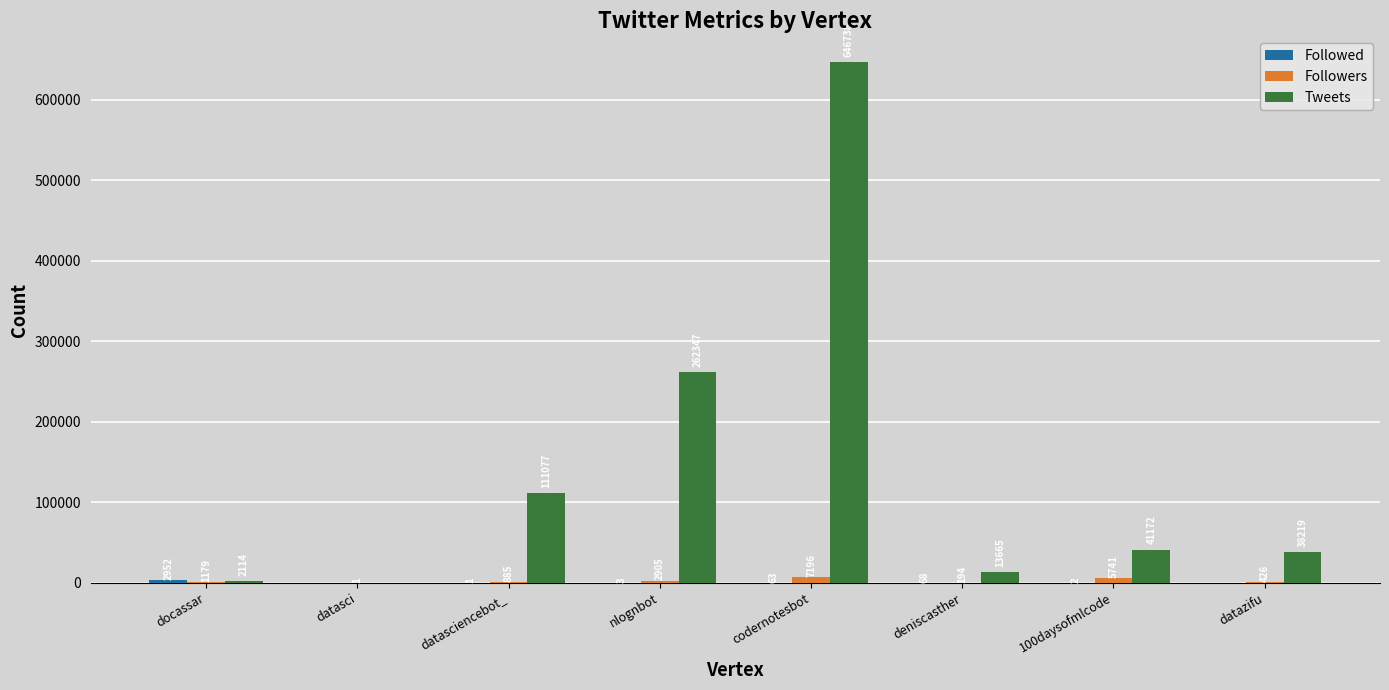

Which series changed the most between deniscasther and 100daysofmlcode?

Tweets